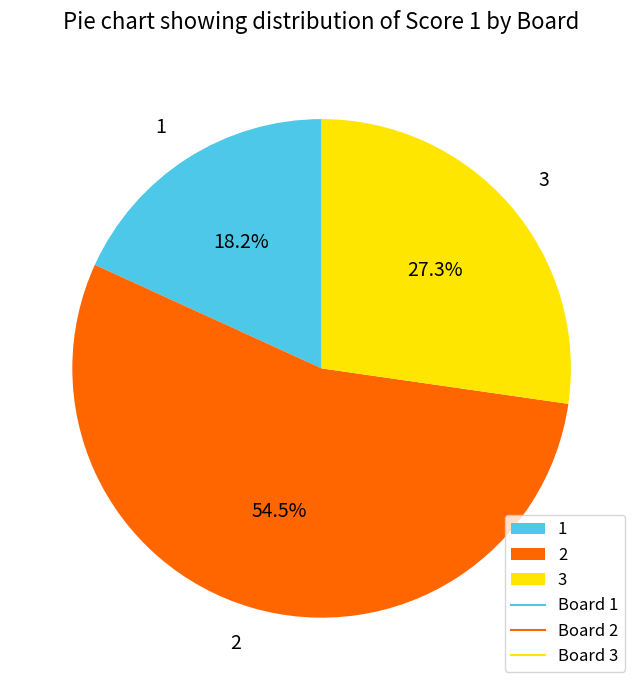

Is it true that 1 is 7% of the pie?

False